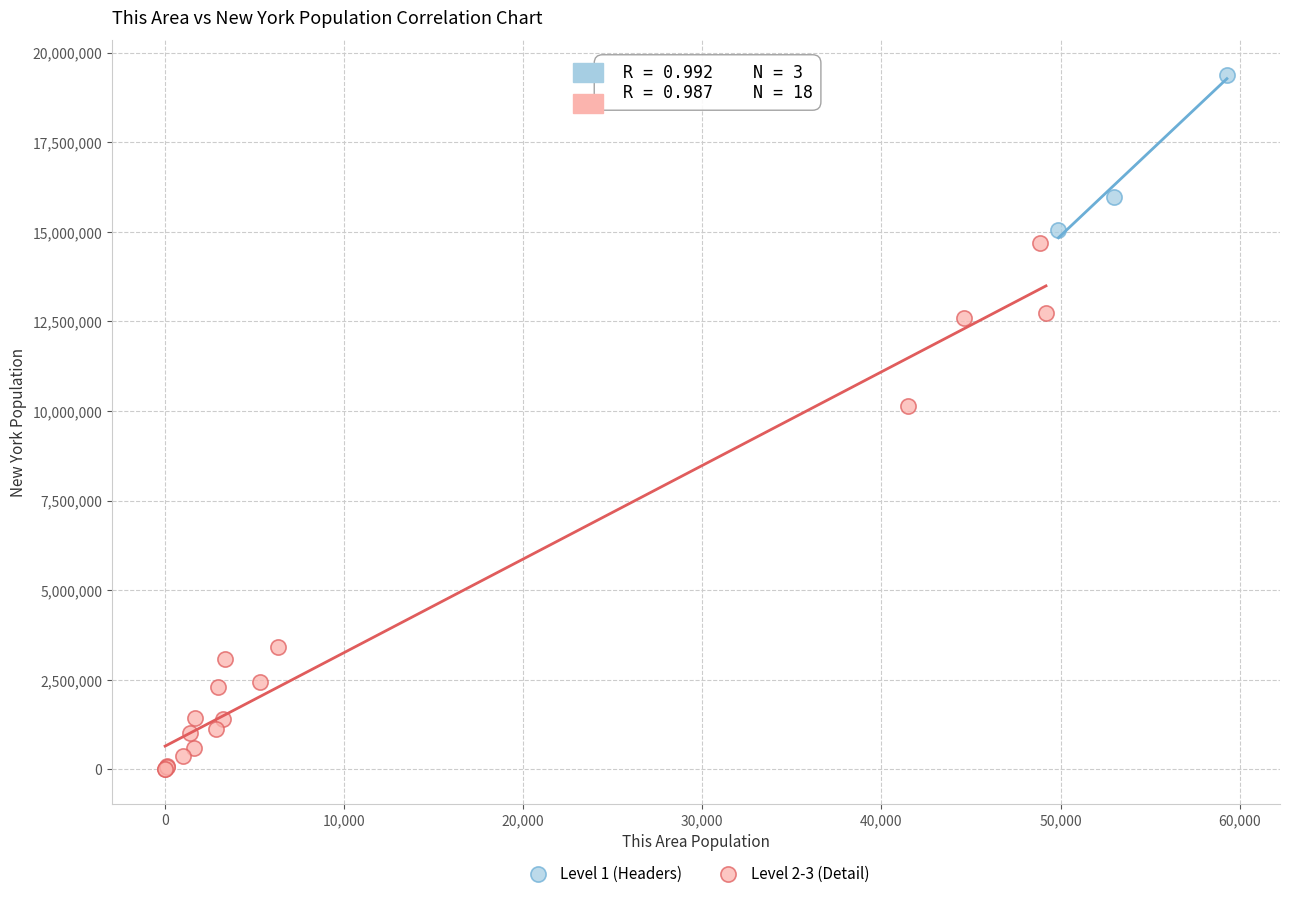

What are all the series names shown in the legend?

Level 1 (Headers), Level 2-3 (Detail)